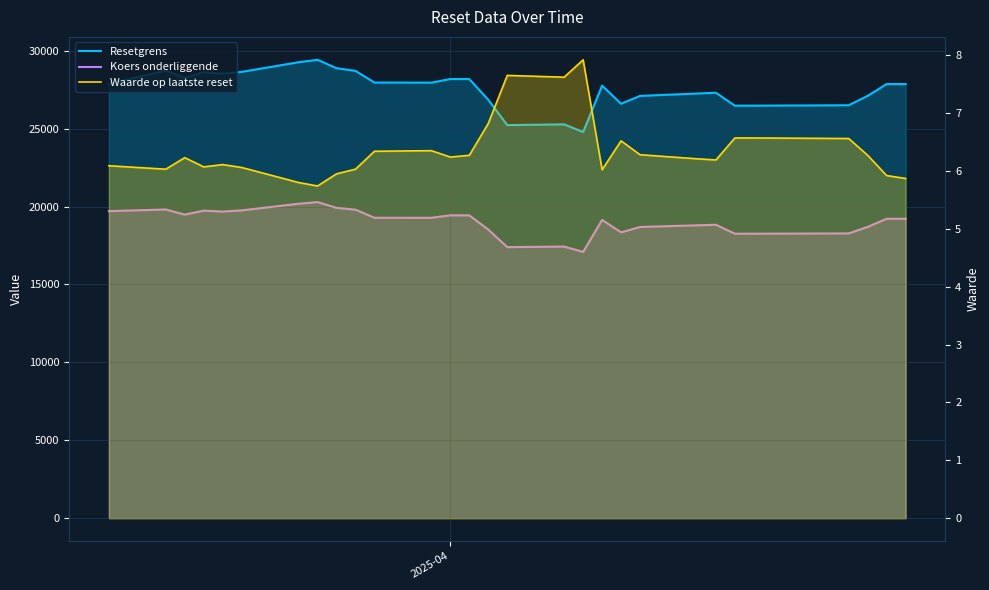

At which label does Koers onderliggende first exceed 19214?

2025-04